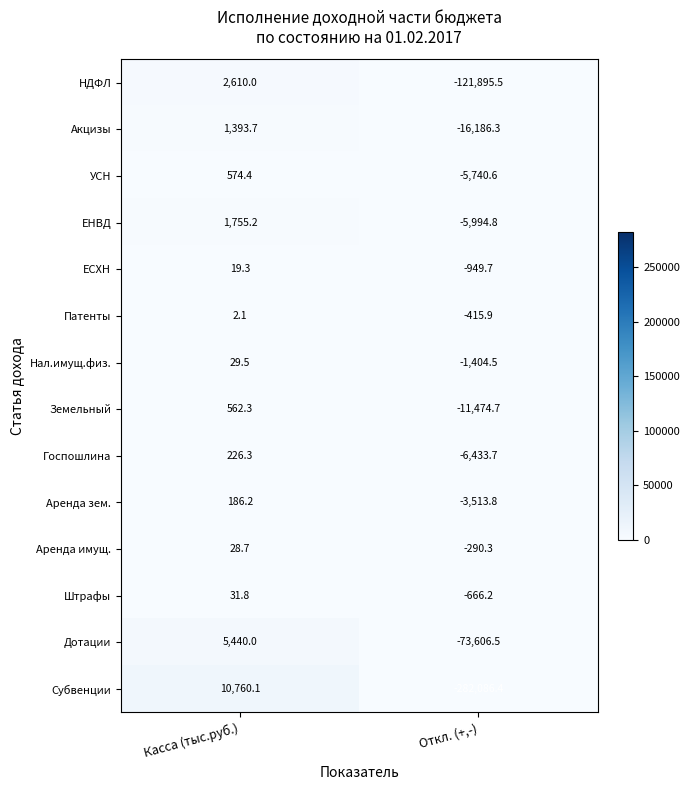

Which category has the highest value across all series?

Касса (тыс.руб.)